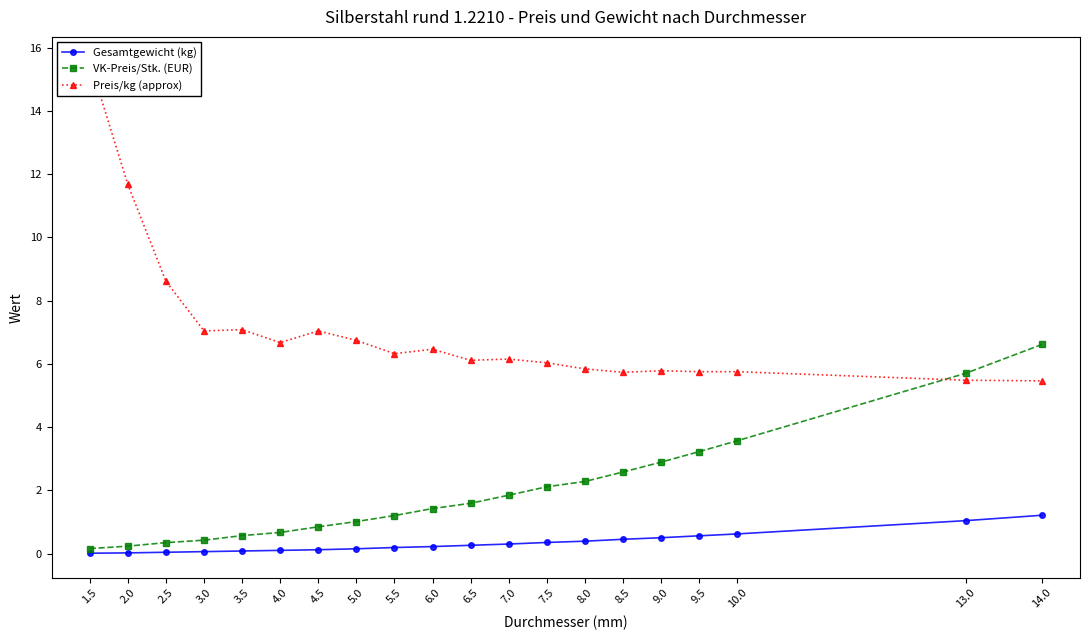

Which series has the largest total across all categories?

Preis/kg (approx)